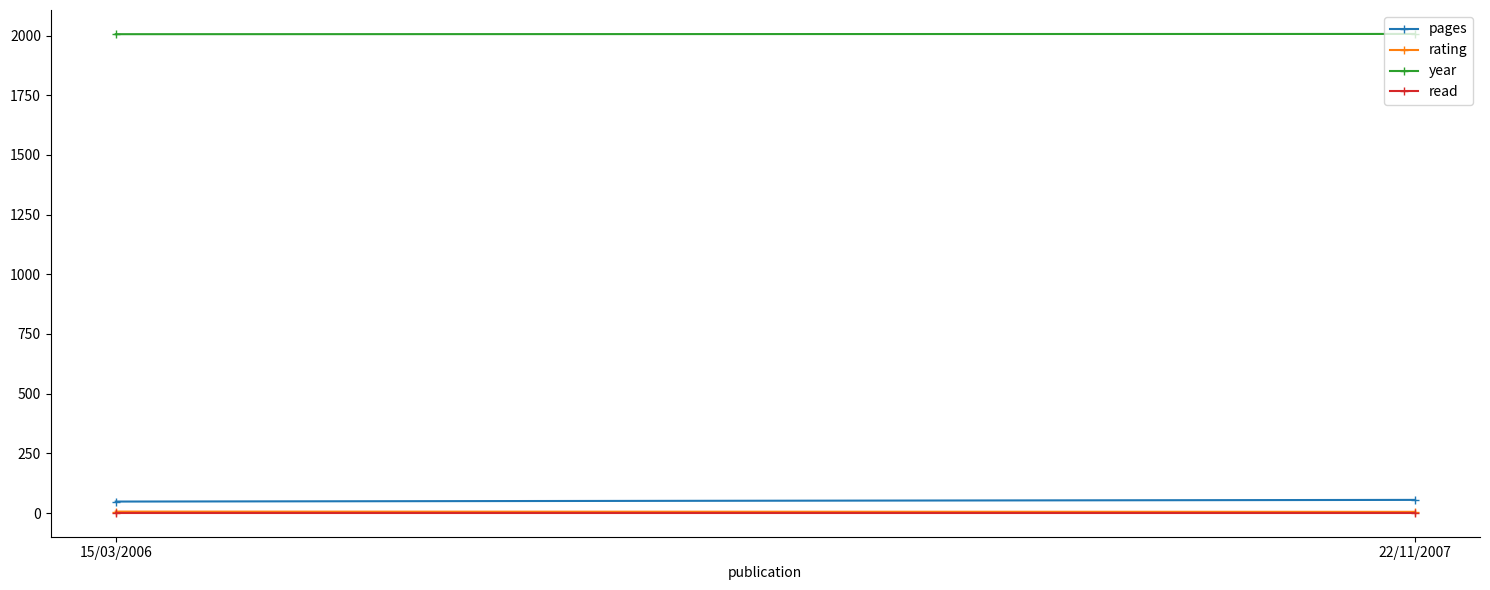

Reading left to right, transcribe all the data shown in this chart.

pages: 15/03/2006=48	22/11/2007=55
rating: 15/03/2006=6	22/11/2007=5
year: 15/03/2006=2006	22/11/2007=2007
read: 15/03/2006=1	22/11/2007=1